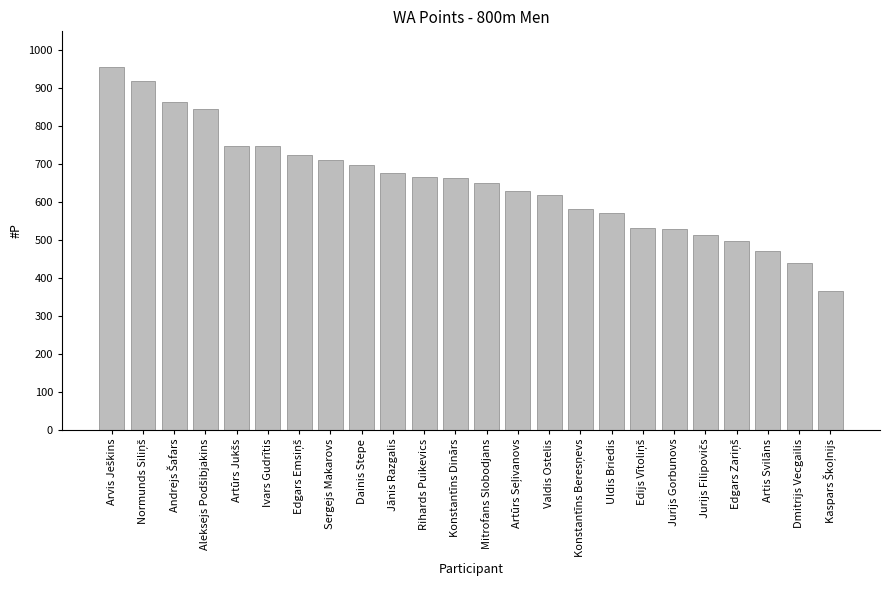

The value at Jurijs Gorbunovs is 364. True or false?

False